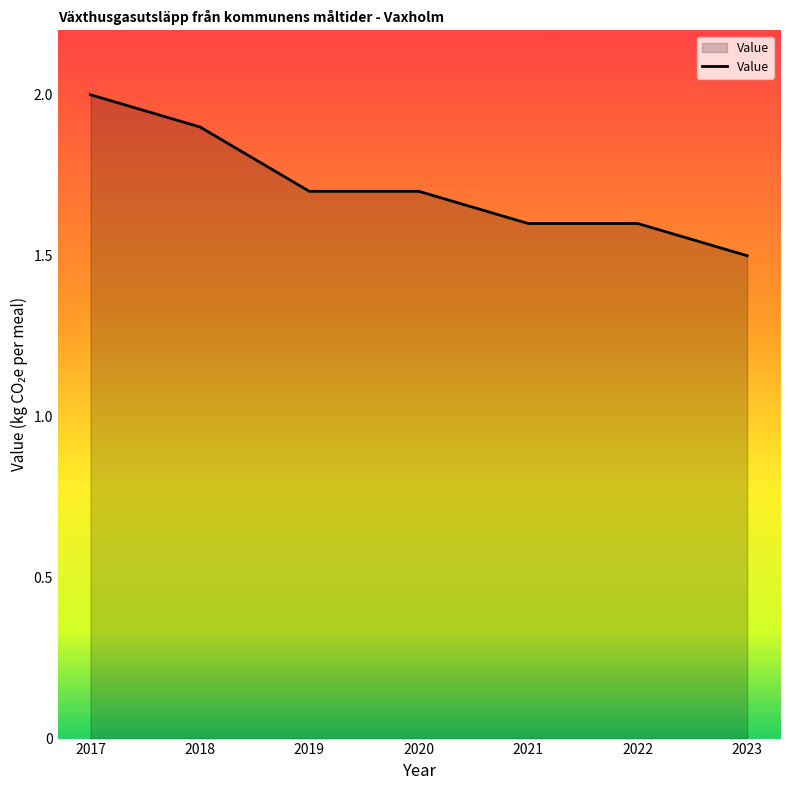

What is the difference between the maximum and second lowest values?

0.4